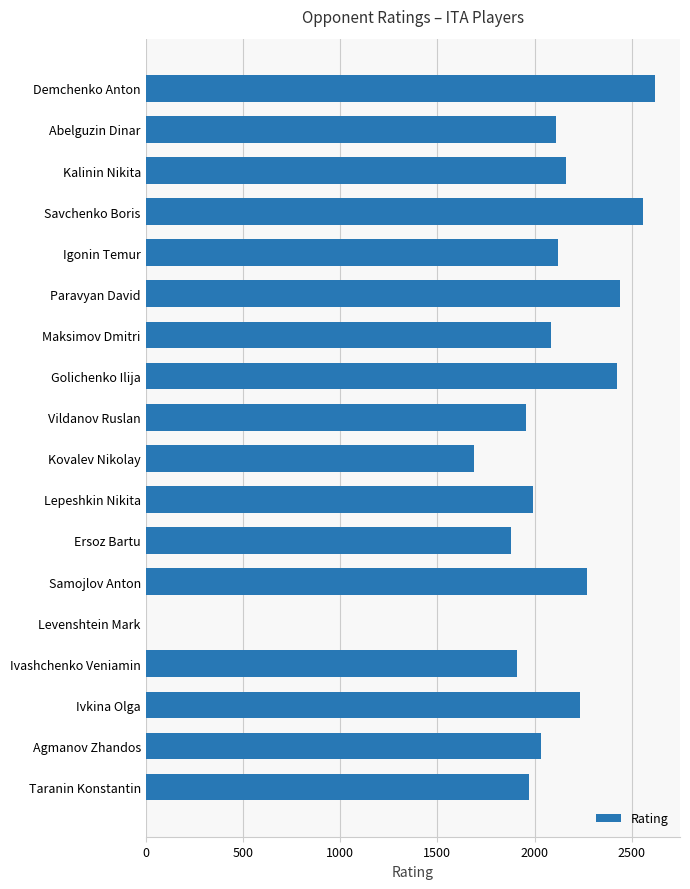

True or false: the data shows 1992 at Lepeshkin Nikita.

True